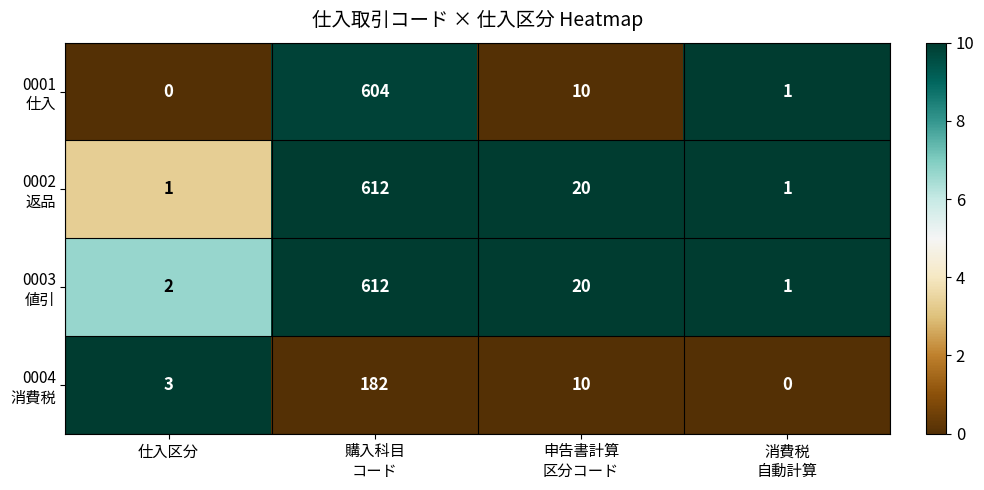

What is the greatest value displayed?

612